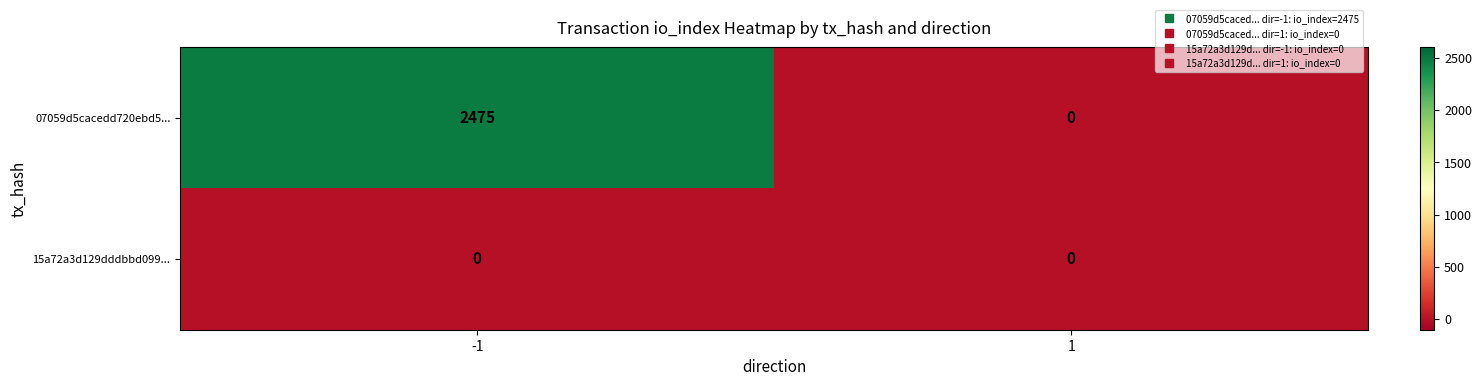

Reading left to right, list all the values displayed in this chart.

07059d5cacedd720ebd5...: 2475	0
15a72a3d129dddbbd099...: 0	0